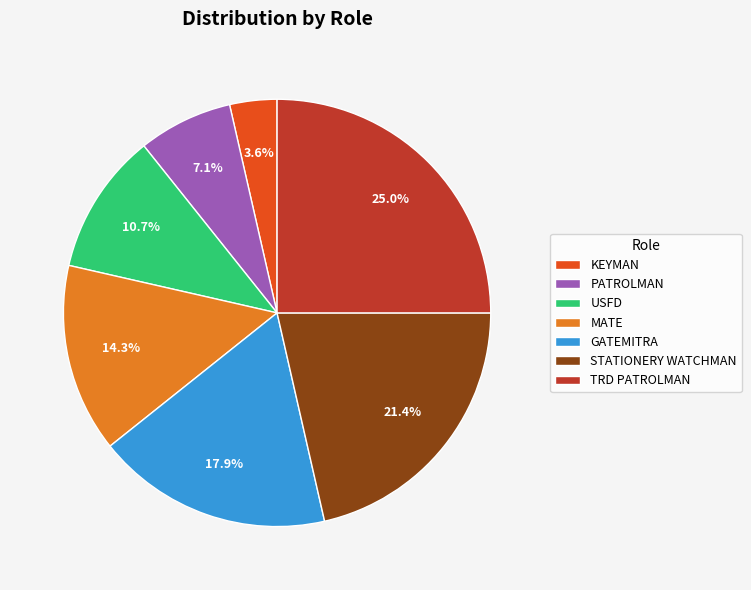

The STATIONERY WATCHMAN slice represents 21% of the pie. True or false?

True